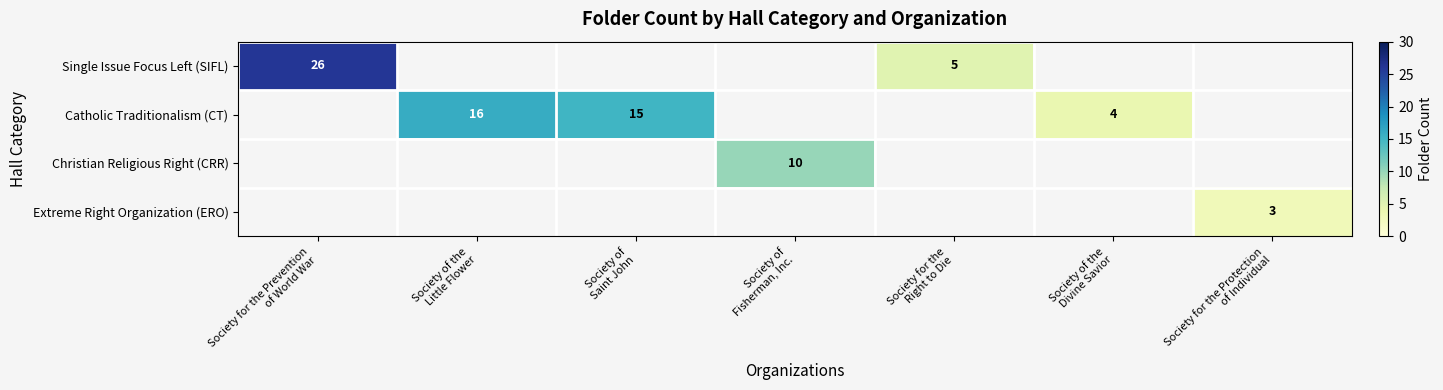

At which category does the chart reach its peak across all series?

Society for the Prevention
of World War